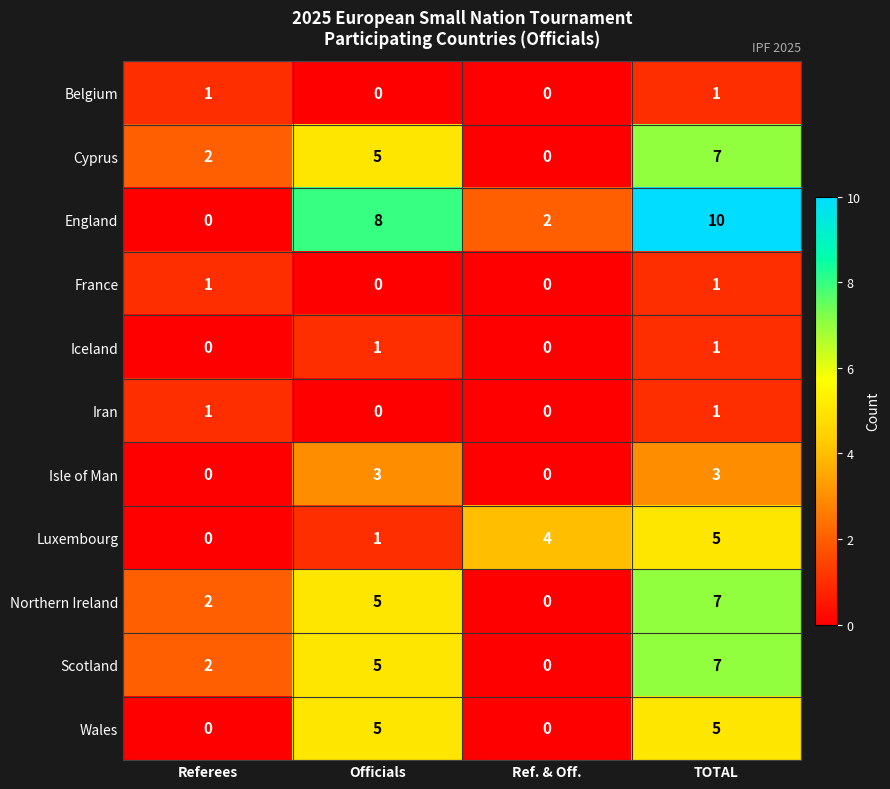

What is the difference between the maximum and minimum values in the England series?

10